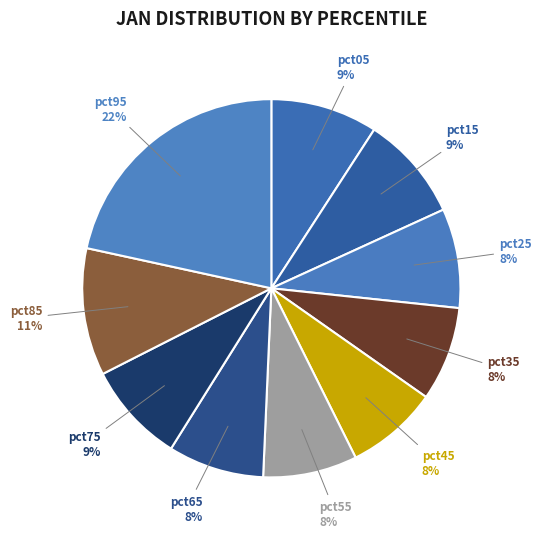

To the nearest percent, what is the average slice percentage?

10%